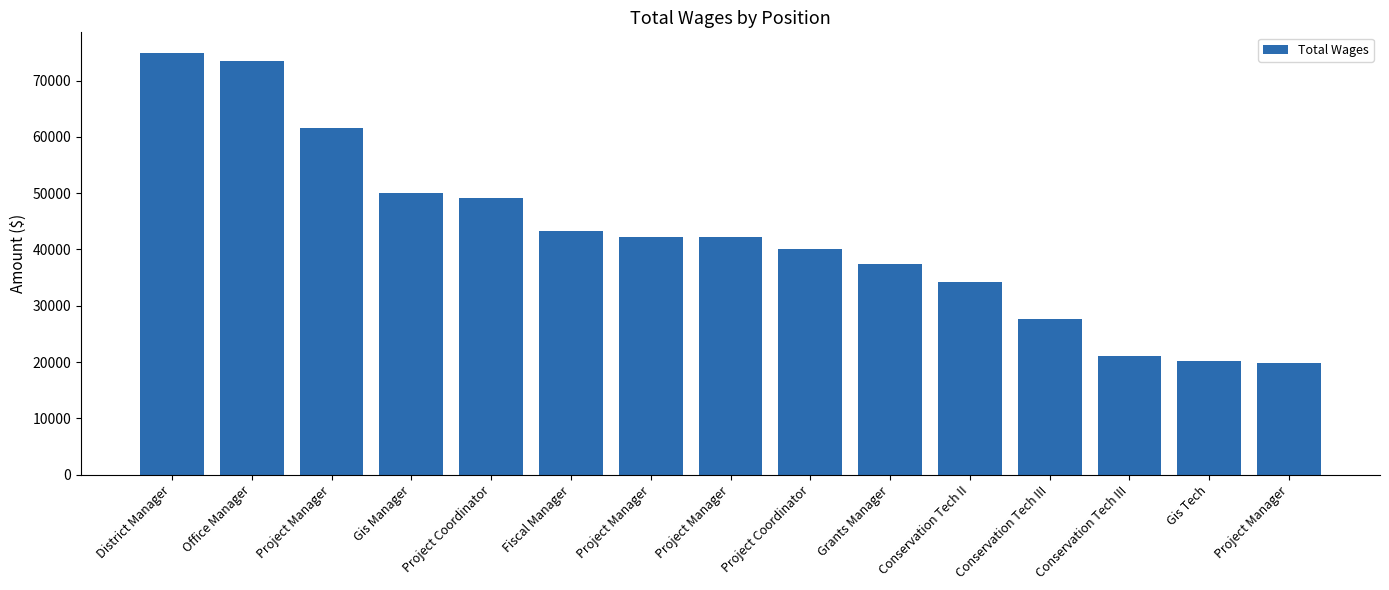

Does the chart contain any negative values?

No